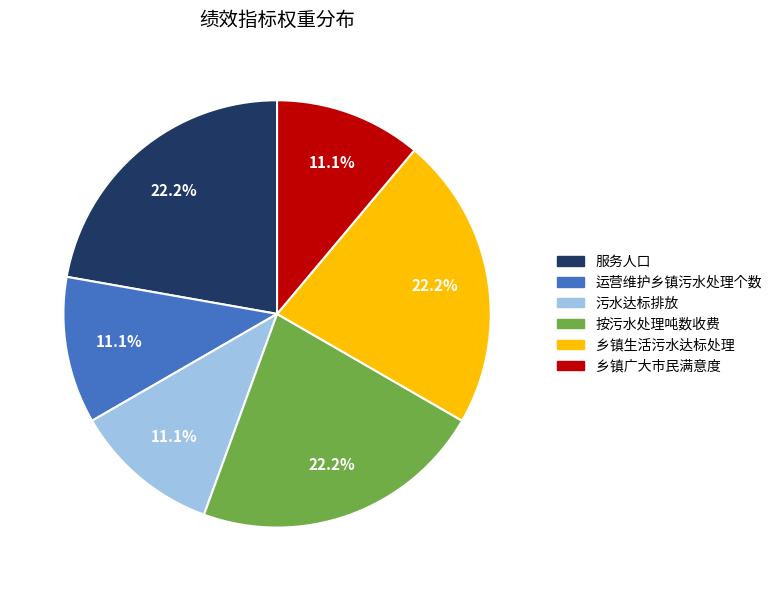

Between 按污水处理吨数收费 and 运营维护乡镇污水处理个数, which is larger?

按污水处理吨数收费